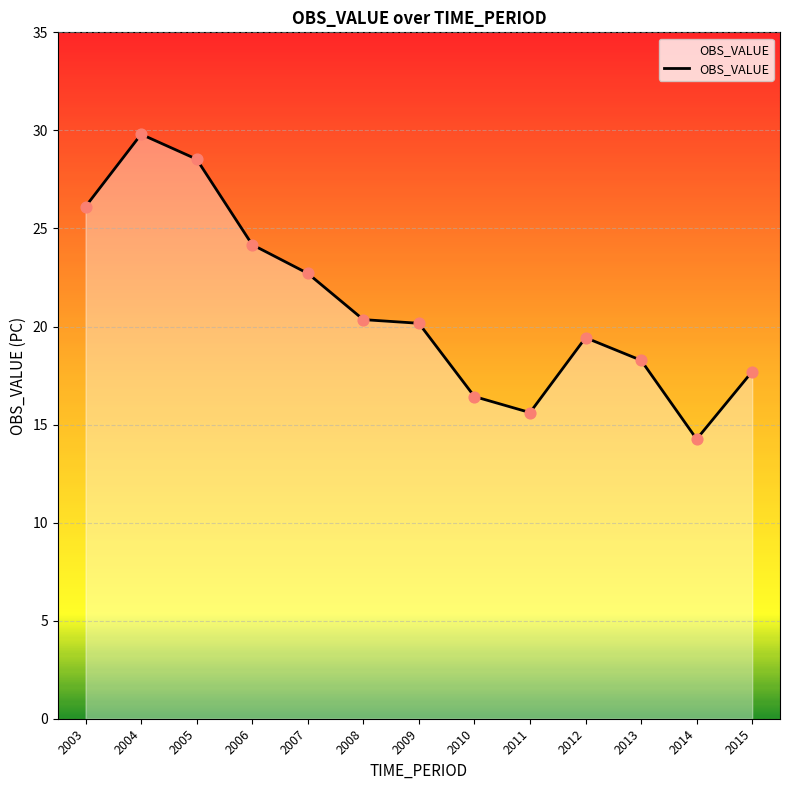

Approximately how many times larger is the value at 2012 compared to 2011?

1.2